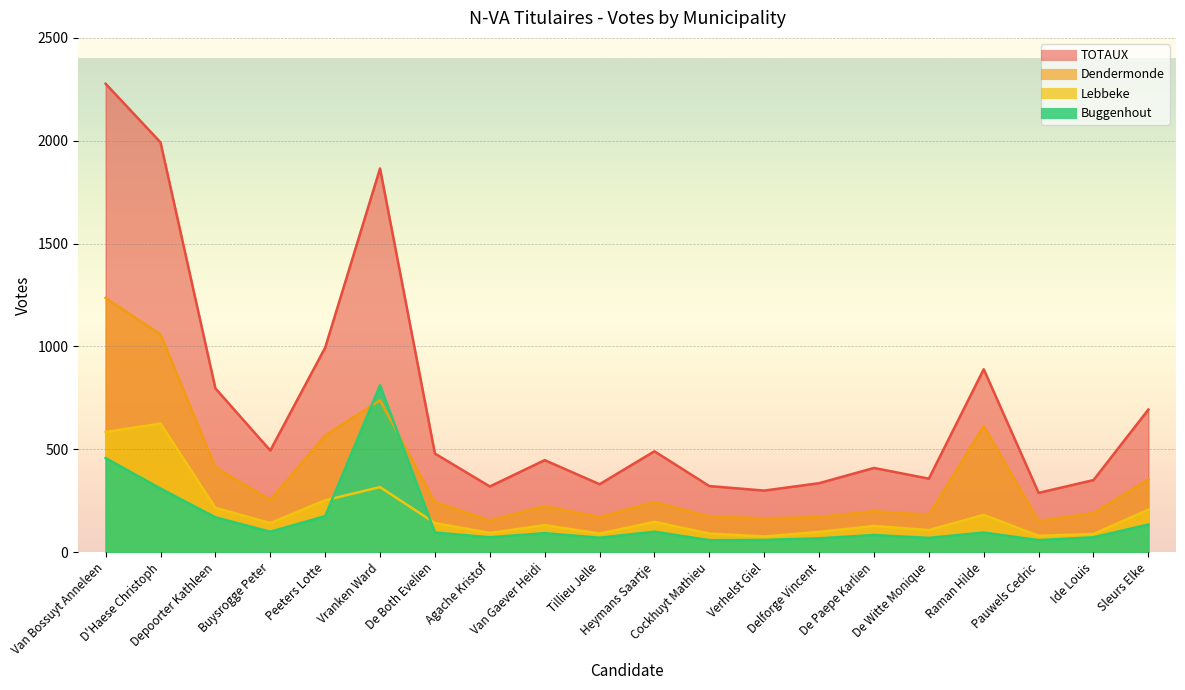

What is the label of the 8th point from the right?

Verhelst Giel